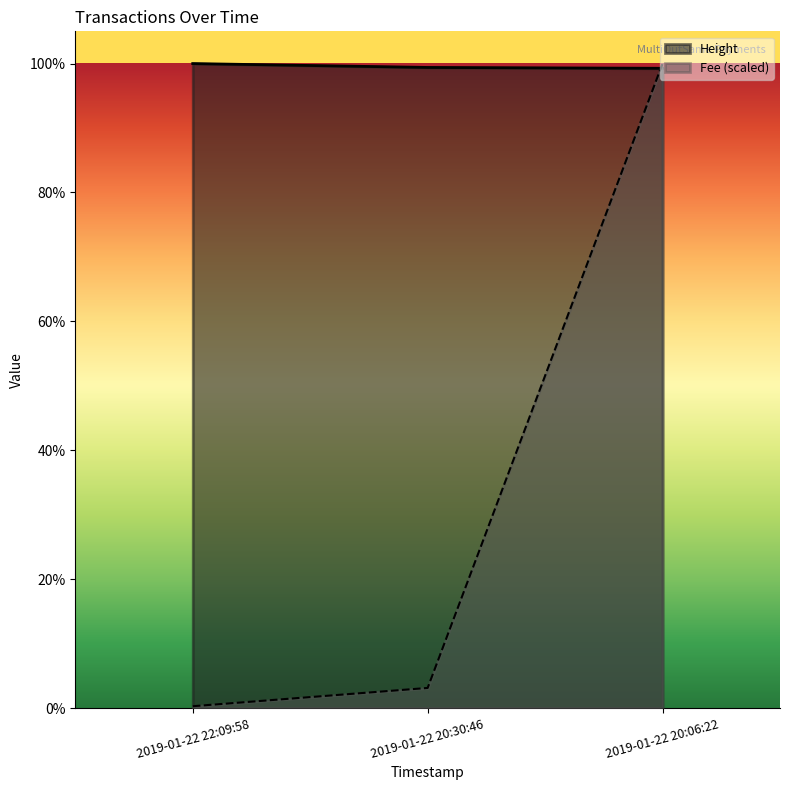

Rank the series by their maximum value, from lowest to highest.

Fee, Height